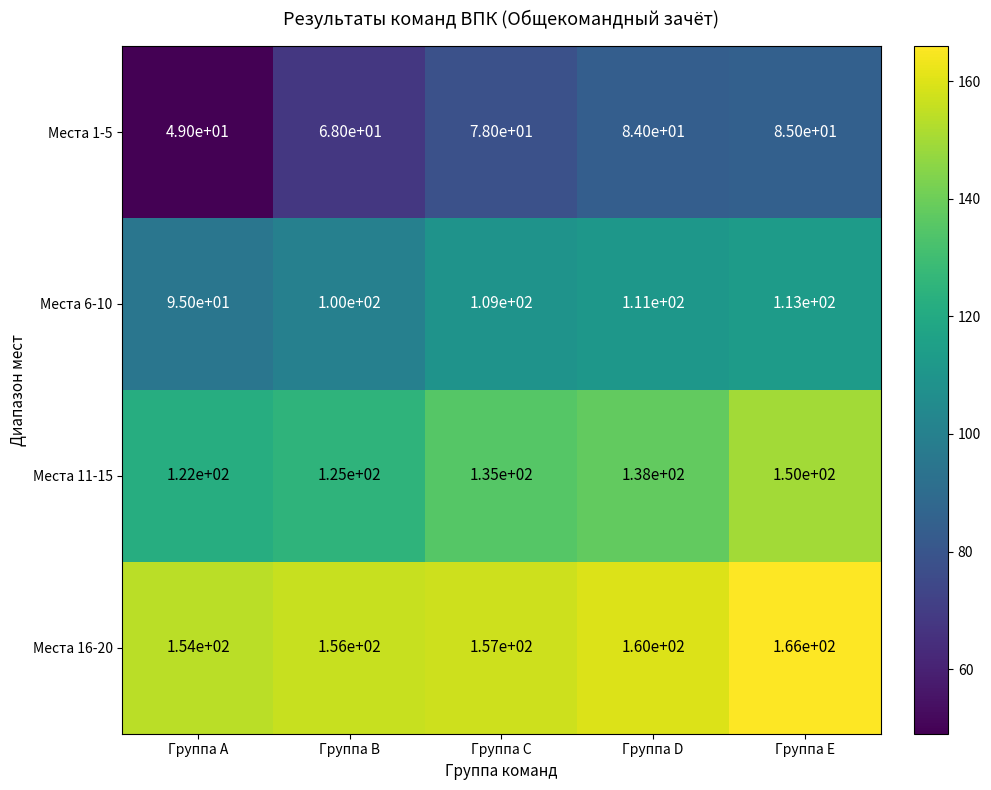

At which category does the chart reach its peak across all series?

Группа E